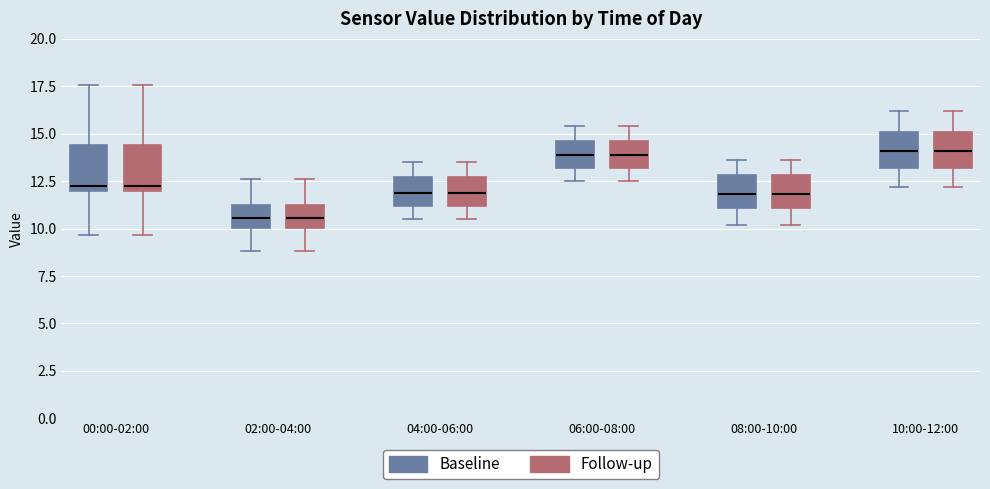

Where does the upper whisker of the box for 04:00-06:00 (Follow-up) end on the y-axis? The values are not printed on the chart, so give them approximately, as read against the axis.

13.5